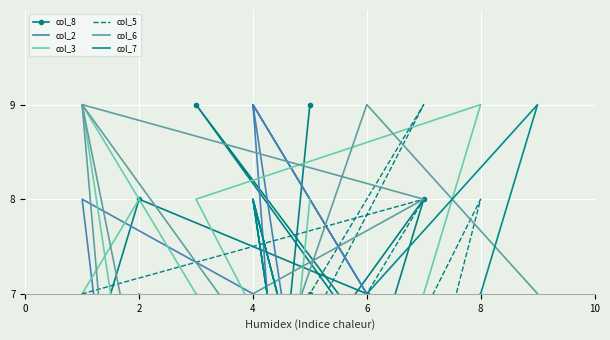

True or false: col_8 and col_7 intersect in this chart.

True